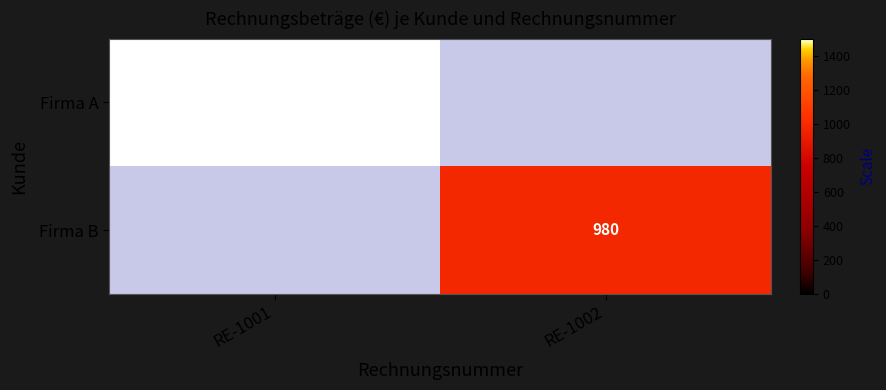

The value of Firma B at RE-1002 is 1691. True or false?

False